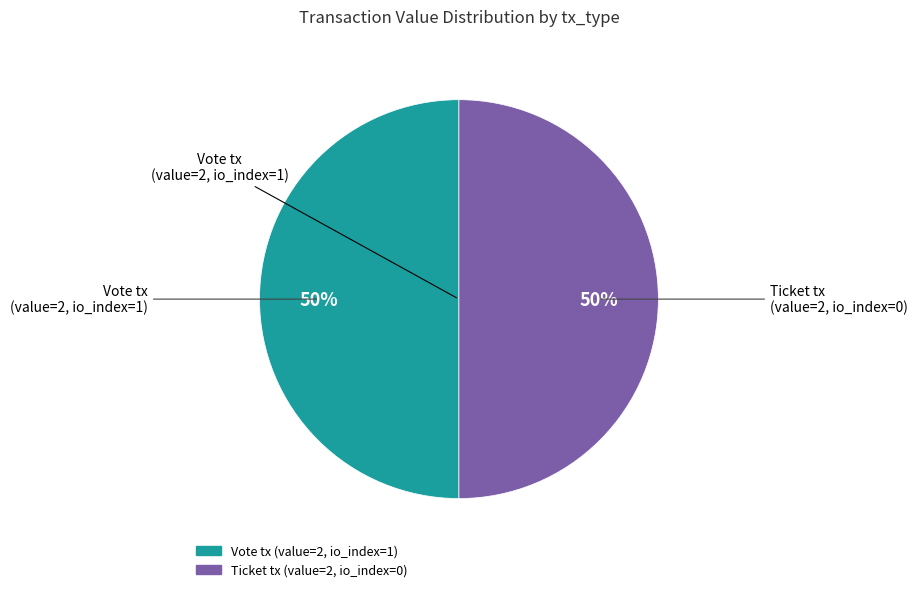

To the nearest percent, what is the average slice percentage?

50%